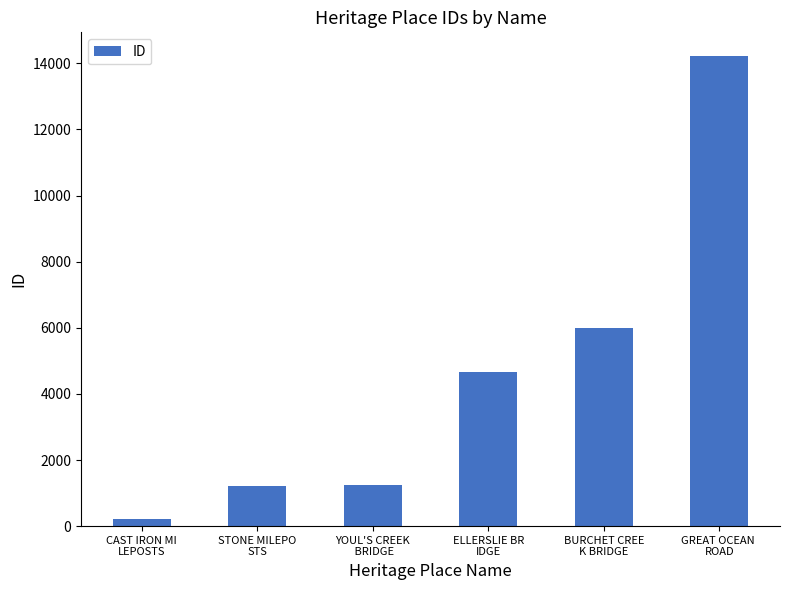

Which category has the highest value across all series?

GREAT OCEAN 
ROAD